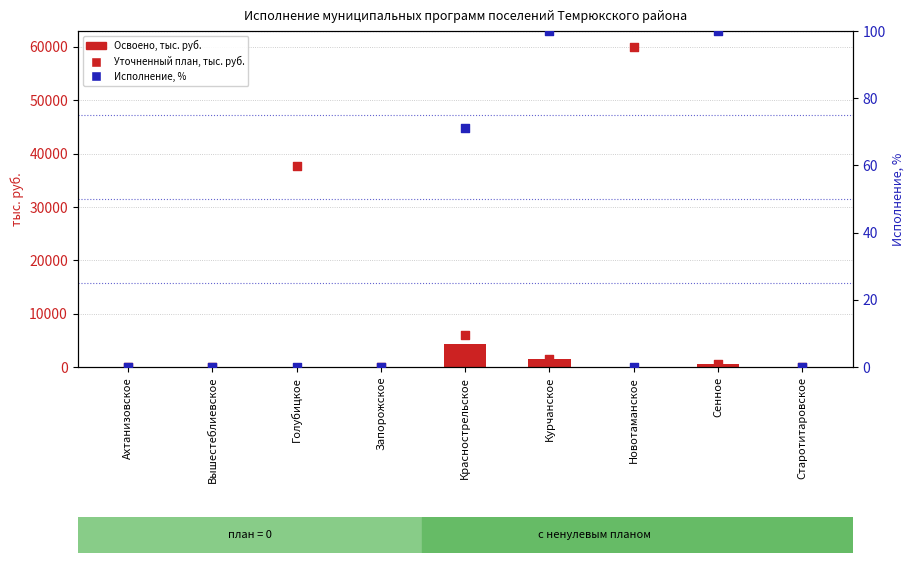

At which category is the sum across all series the highest?

Новотаманское